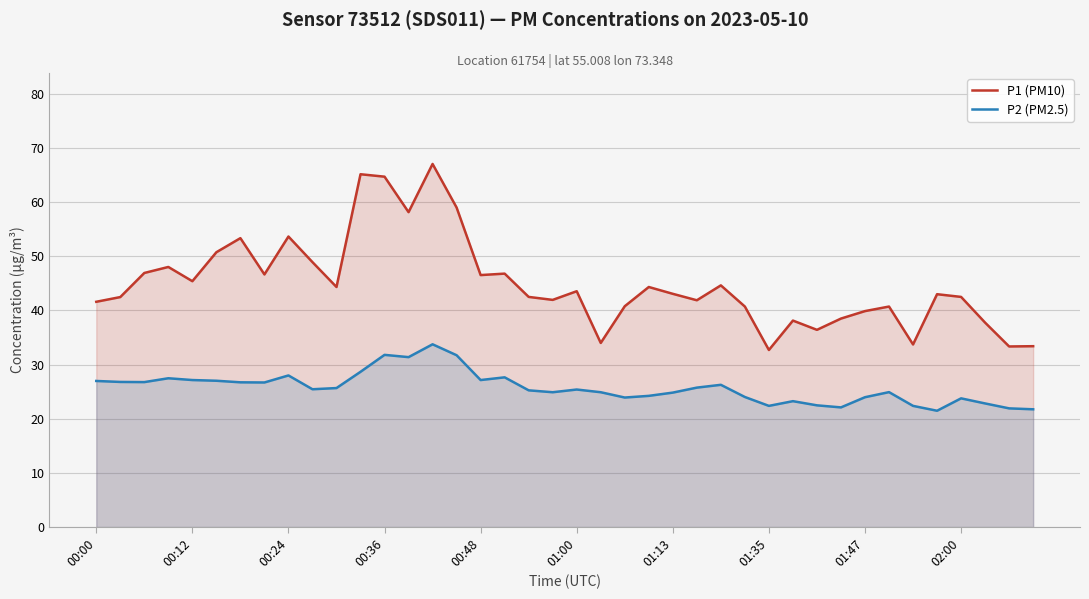

Which series has the largest total across all categories?

P1 (PM10)